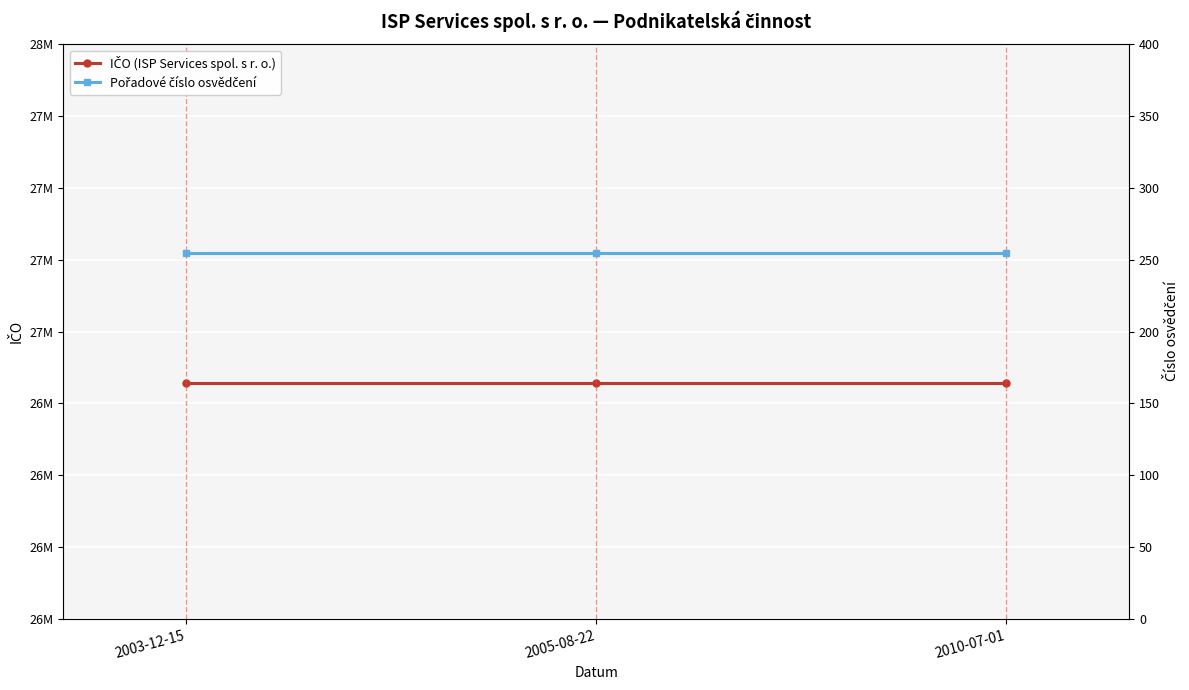

Is it true that IČO (ISP Services spol. s r. o.) equals 26820005 at 2003-12-15?

True